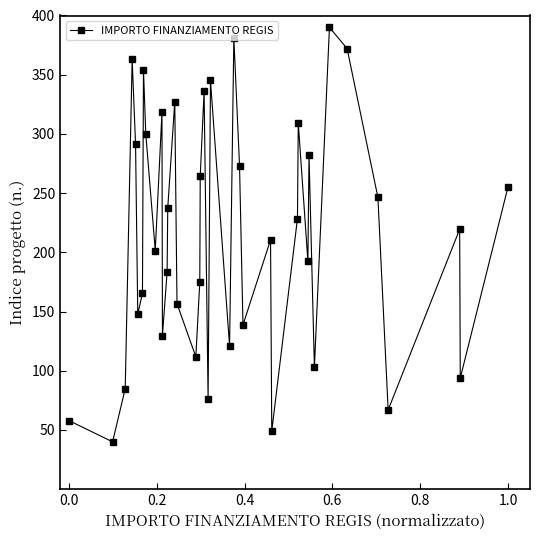

What is the value of the 26th point from the left?

138.7